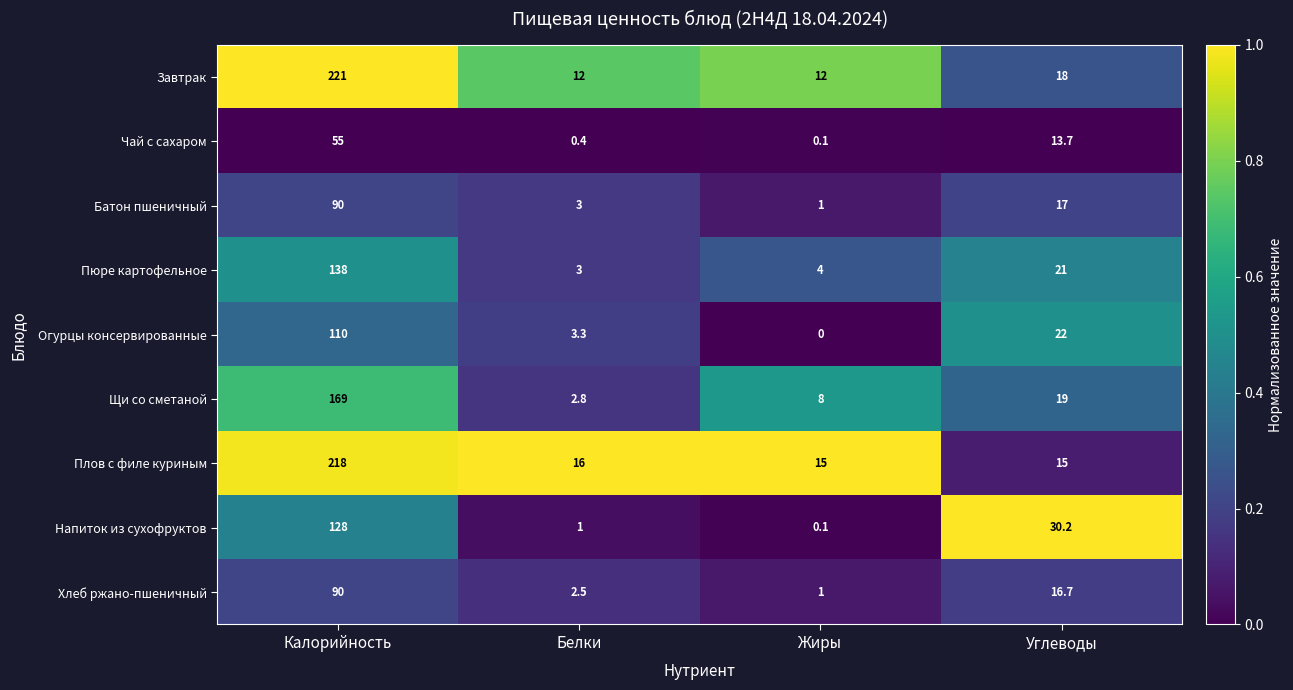

The Чай с сахаром series shows 0.1 at Жиры. True or false?

True